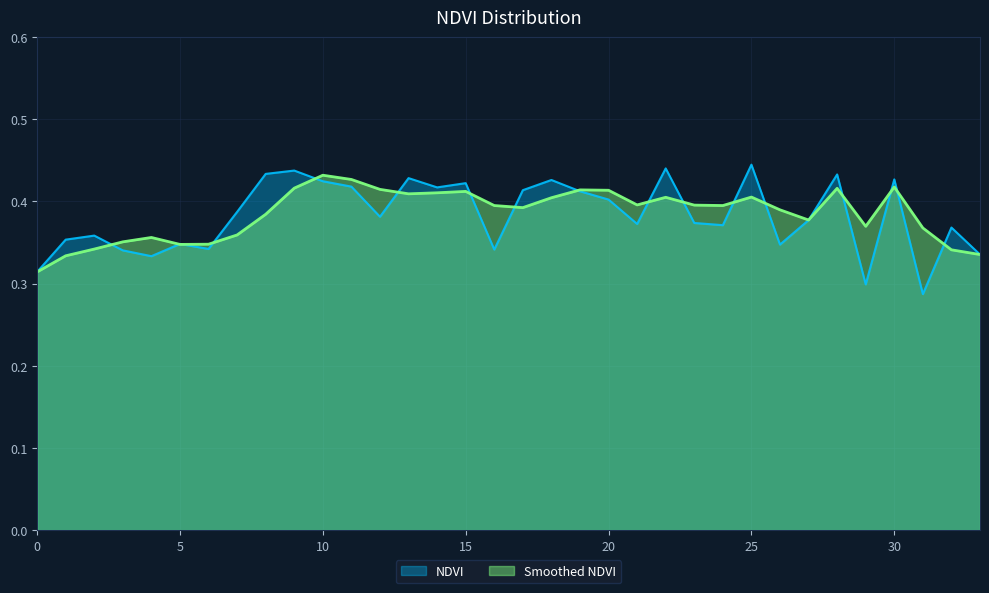

How many Smoothed NDVI values are between 0 and 1?

34